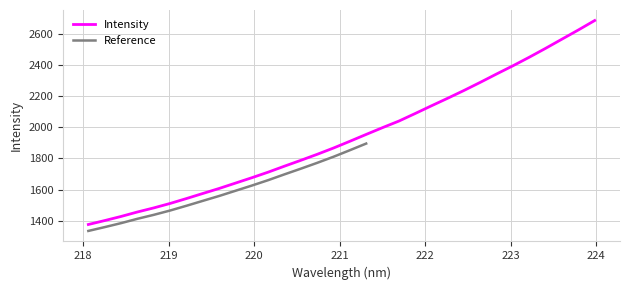

What is the smallest value displayed?

1376.4